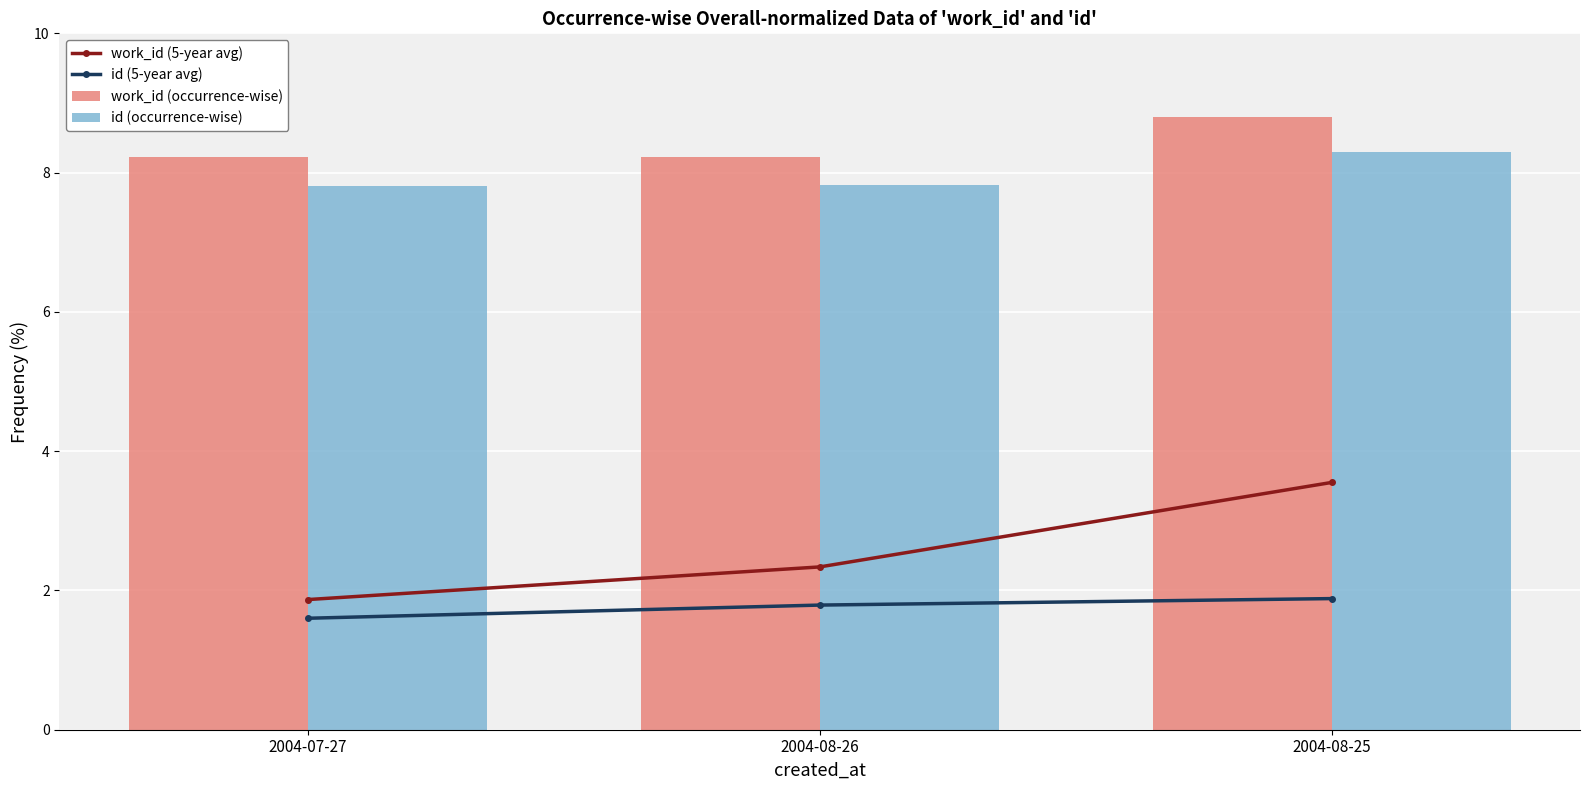

Which has a higher value, 2004-08-25 or 2004-07-27?

2004-08-25